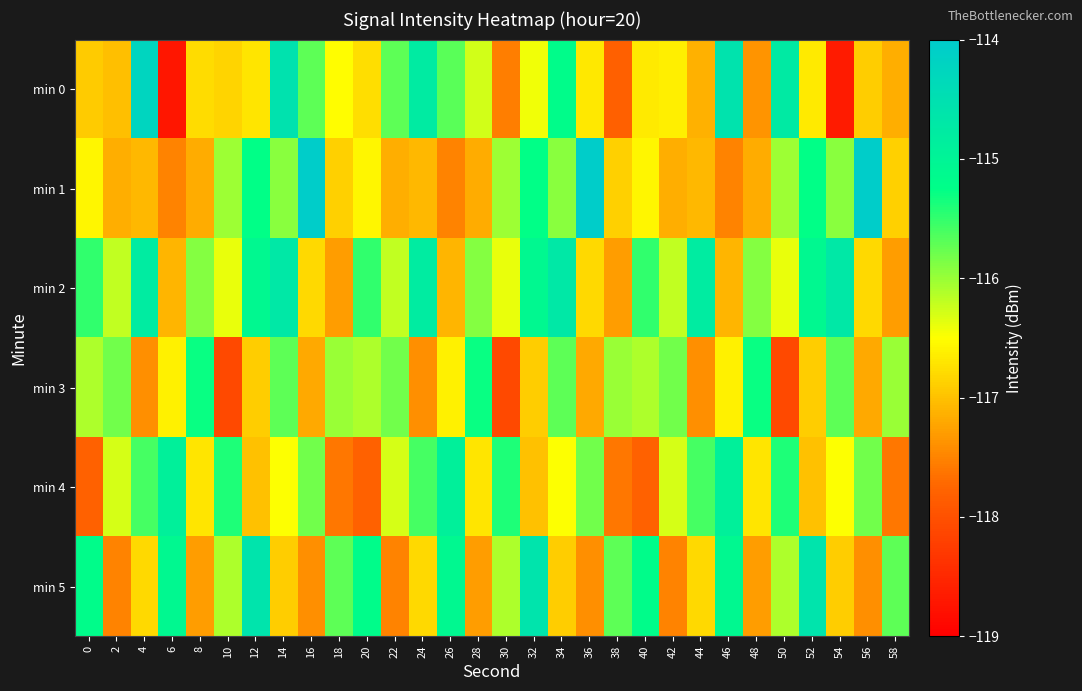

Reading right to left, what are all the values shown in this chart?

min 0: 58=-117.2	56=-116.9	54=-118.7	52=-116.7	50=-114.8	48=-117.4	46=-114.6	44=-117.1	42=-116.6	40=-116.7	38=-117.8	36=-116.7	34=-115.2	32=-116.4	30=-117.5	28=-116.3	26=-115.7	24=-114.8	22=-115.7	20=-116.8	18=-116.5	16=-115.7	14=-114.6	12=-116.7	10=-116.8	8=-116.8	6=-118.7	4=-114.2	2=-117.0	0=-116.9
min 1: 58=-116.9	56=-114.1	54=-115.9	52=-115.3	50=-116.0	48=-117.2	46=-117.5	44=-117.1	42=-117.1	40=-116.6	38=-116.9	36=-114.1	34=-115.9	32=-115.3	30=-116.0	28=-117.2	26=-117.5	24=-117.1	22=-117.1	20=-116.6	18=-116.9	16=-114.1	14=-115.9	12=-115.3	10=-116.0	8=-117.2	6=-117.5	4=-117.1	2=-117.1	0=-116.6
min 2: 58=-117.3	56=-116.8	54=-114.7	52=-115.1	50=-116.4	48=-115.9	46=-117.1	44=-114.8	42=-116.2	40=-115.5	38=-117.3	36=-116.8	34=-114.7	32=-115.1	30=-116.4	28=-115.9	26=-117.1	24=-114.8	22=-116.2	20=-115.5	18=-117.3	16=-116.8	14=-114.7	12=-115.1	10=-116.4	8=-115.9	6=-117.1	4=-114.8	2=-116.2	0=-115.5
min 3: 58=-116.0	56=-117.2	54=-115.7	52=-116.9	50=-118.1	48=-115.3	46=-116.6	44=-117.4	42=-115.8	40=-116.1	38=-116.0	36=-117.2	34=-115.7	32=-116.9	30=-118.1	28=-115.3	26=-116.6	24=-117.4	22=-115.8	20=-116.1	18=-116.0	16=-117.2	14=-115.7	12=-116.9	10=-118.1	8=-115.3	6=-116.6	4=-117.4	2=-115.8	0=-116.1
min 4: 58=-117.6	56=-115.8	54=-116.5	52=-117.0	50=-115.4	48=-116.7	46=-114.9	44=-115.6	42=-116.3	40=-117.8	38=-117.6	36=-115.8	34=-116.5	32=-117.0	30=-115.4	28=-116.7	26=-114.9	24=-115.6	22=-116.3	20=-117.8	18=-117.6	16=-115.8	14=-116.5	12=-117.0	10=-115.4	8=-116.7	6=-114.9	4=-115.6	2=-116.3	0=-117.8
min 5: 58=-115.7	56=-117.4	54=-116.9	52=-114.6	50=-116.1	48=-117.3	46=-115.1	44=-116.8	42=-117.5	40=-115.2	38=-115.7	36=-117.4	34=-116.9	32=-114.6	30=-116.1	28=-117.3	26=-115.1	24=-116.8	22=-117.5	20=-115.2	18=-115.7	16=-117.4	14=-116.9	12=-114.6	10=-116.1	8=-117.3	6=-115.1	4=-116.8	2=-117.5	0=-115.2